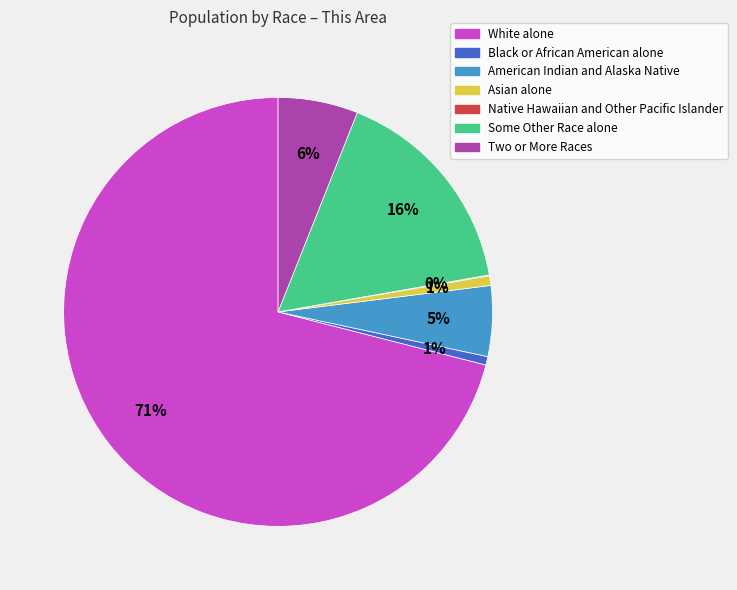

Is there any slice that represents more than half of the pie?

Yes